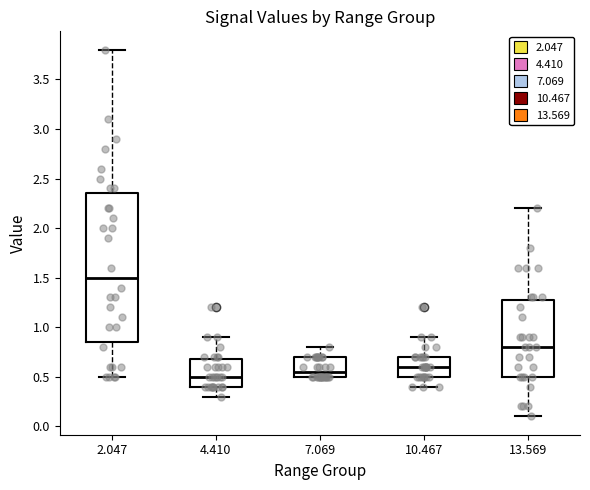

Where is the upper edge of the box at x = 13.569 on the y-axis? The values are not printed on the chart, so give them approximately, as read against the axis.

1.30